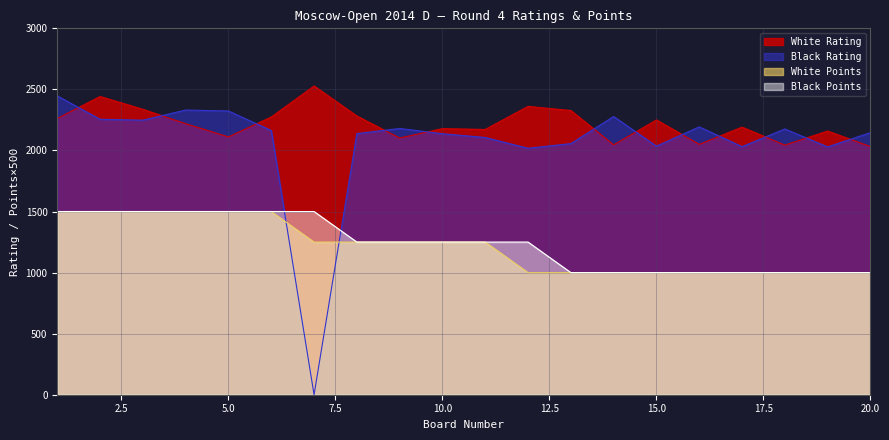

Rank the series by their maximum value, from highest to lowest.

White Rating, Black Rating, White Points, Black Points